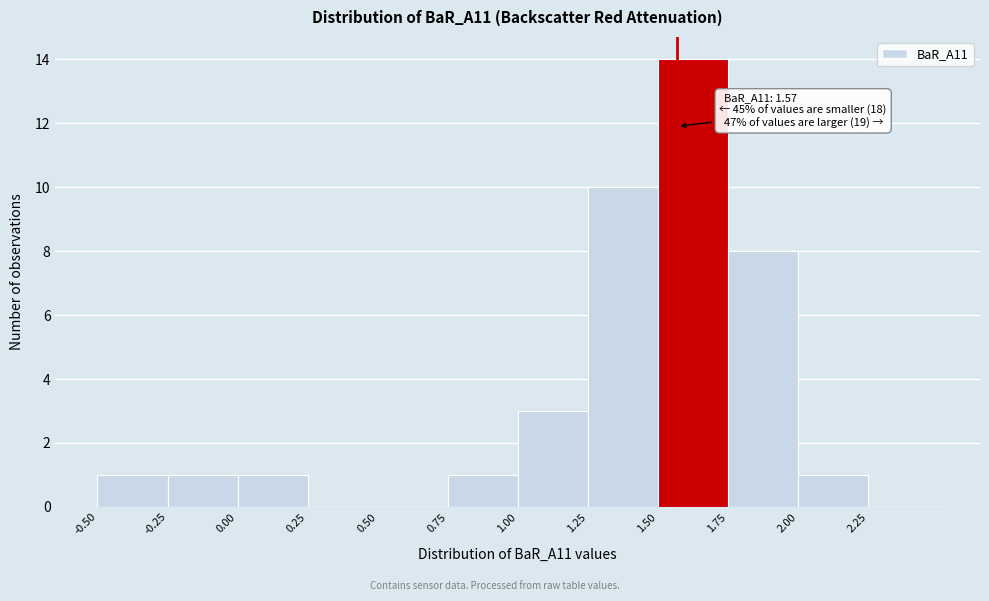

Over which range of the x-axis is the bar tallest?

1.50 to 1.75